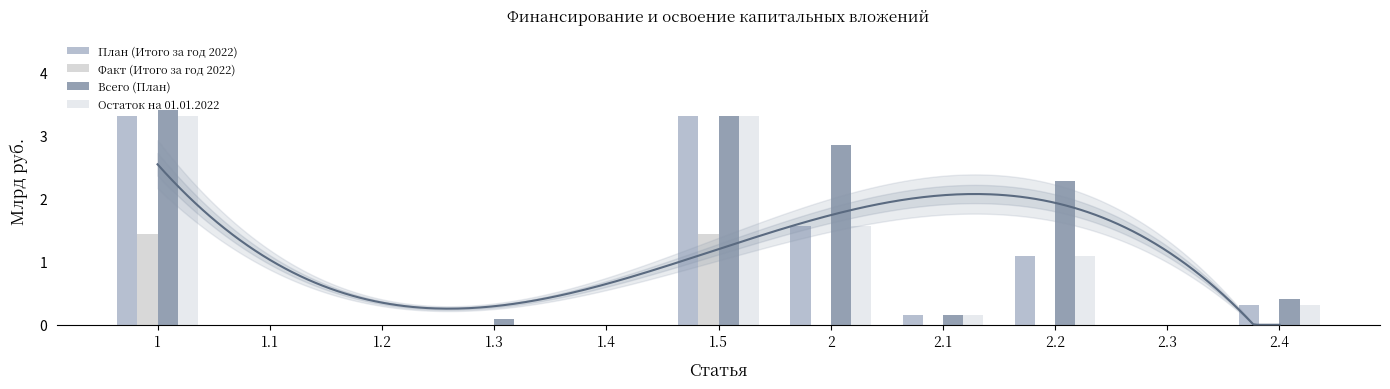

Reading left to right, transcribe all the data shown in this chart.

План (Итого за год 2022): 1=3.3	1.1=0.0	1.2=0.0	1.3=0.0	1.4=0.0	1.5=3.3	2=1.6	2.1=0.2	2.2=1.1	2.3=0.0	2.4=0.3
Факт (Итого за год 2022): 1=1.4	1.1=0.0	1.2=0.0	1.3=0.0	1.4=0.0	1.5=1.4	2=0.0	2.1=0.0	2.2=0.0	2.3=0.0	2.4=0.0
Всего (План): 1=3.4	1.1=0.0	1.2=0.0	1.3=0.1	1.4=0.0	1.5=3.3	2=2.8	2.1=0.2	2.2=2.3	2.3=0.0	2.4=0.4
Остаток на 01.01.2022: 1=3.3	1.1=0.0	1.2=0.0	1.3=0.0	1.4=0.0	1.5=3.3	2=1.6	2.1=0.2	2.2=1.1	2.3=0.0	2.4=0.3